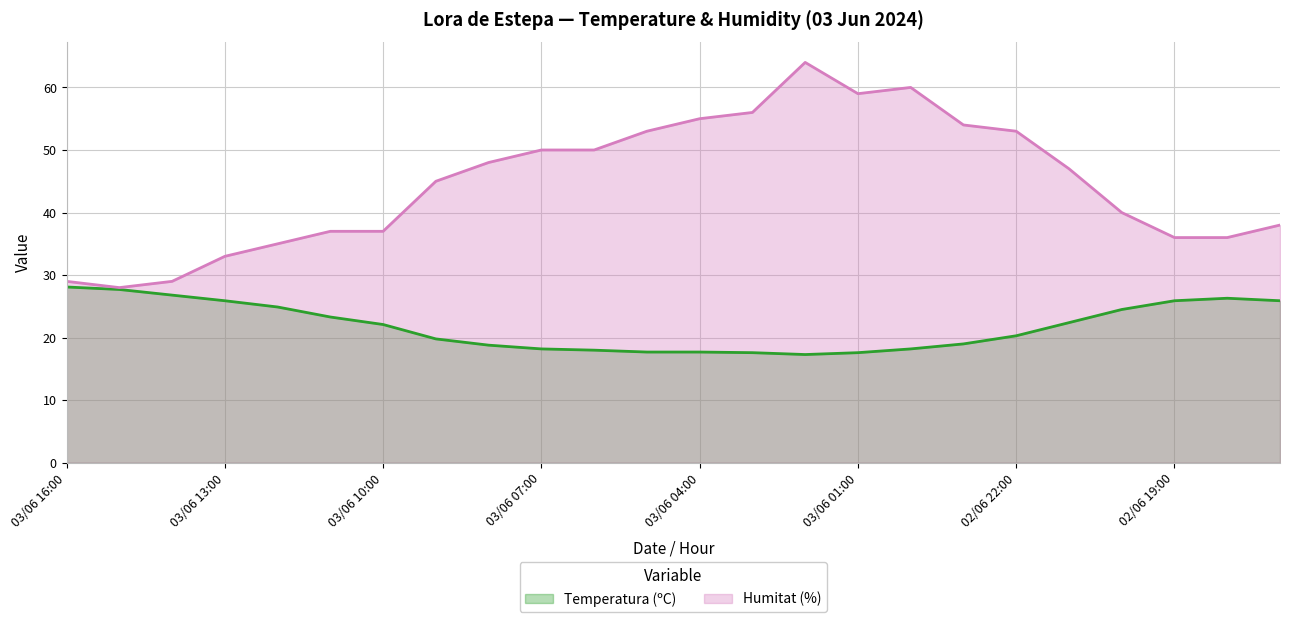

At which label does Humitat (%) reach its peak?

03/06 02:00